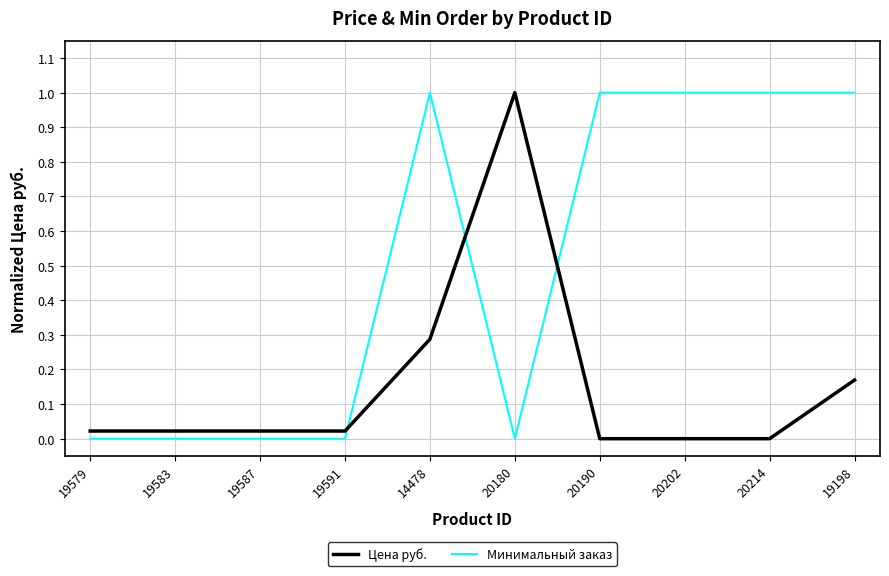

True or false: Минимальный заказ and Цена руб. cross at least once.

True